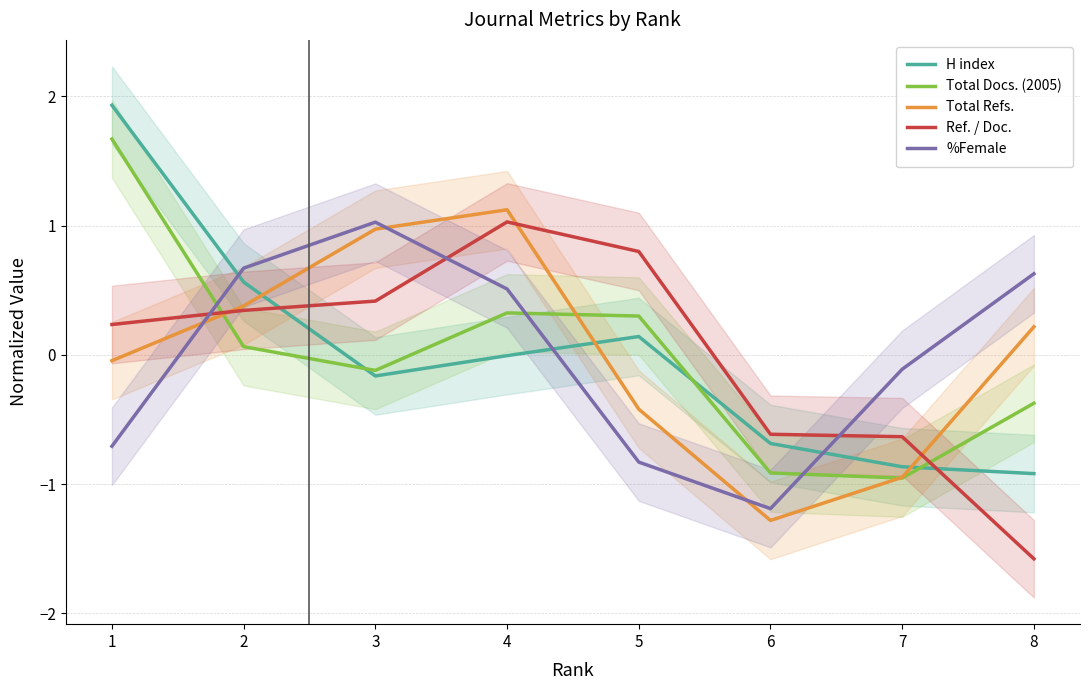

At 7, list the series in order from largest to smallest.

%Female, Ref. / Doc., H index, Total Refs., Total Docs. (2005)